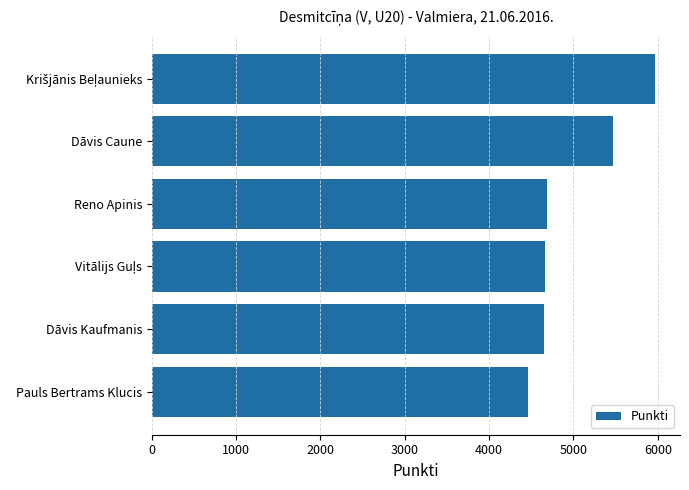

The value at Pauls Bertrams Klucis is 1847. True or false?

False